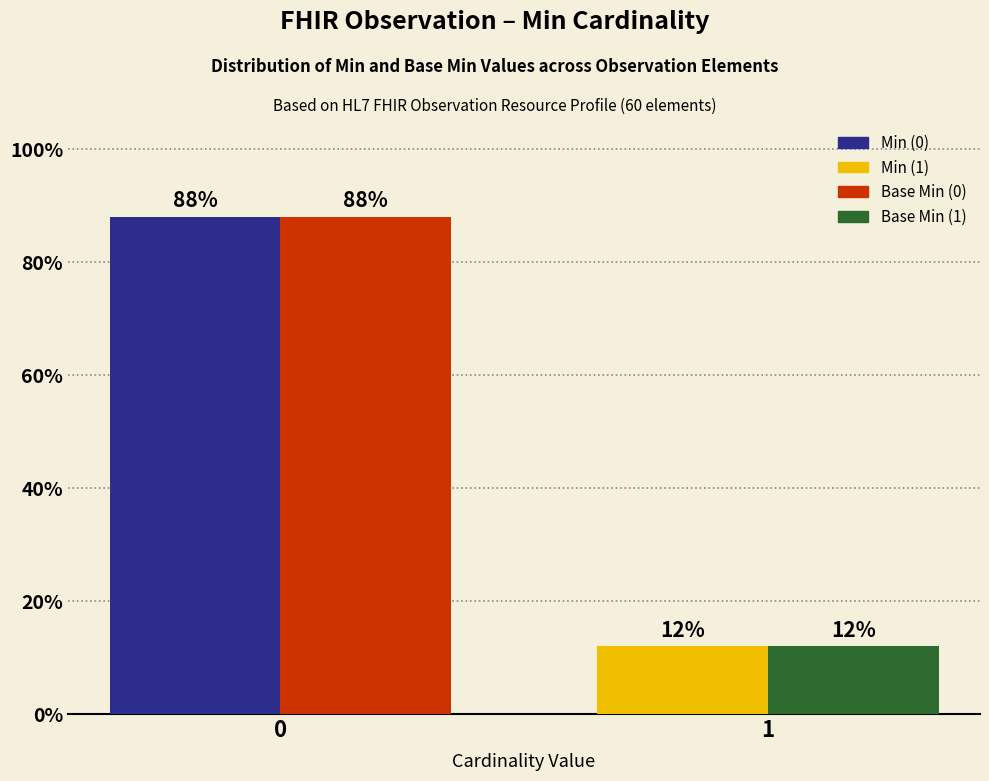

What is the smallest value displayed?

12